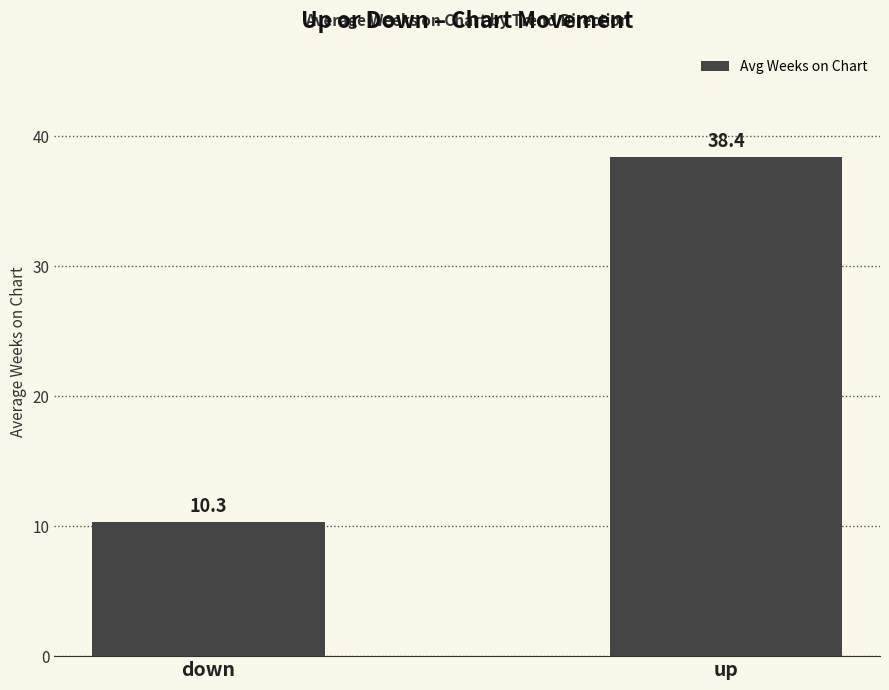

Are the bars horizontal?

No